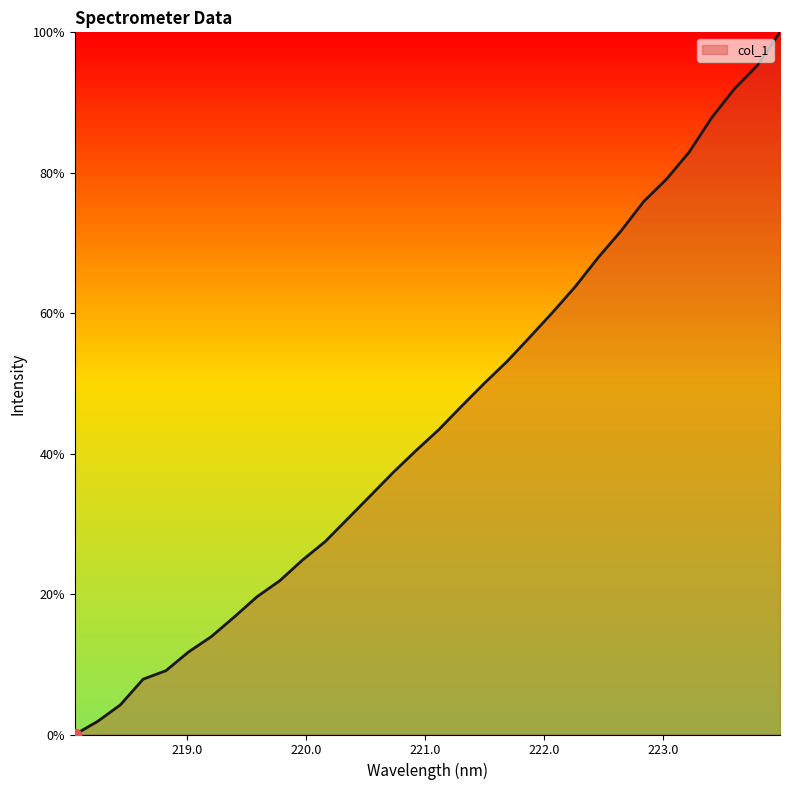

What is the greatest value displayed?

100.0